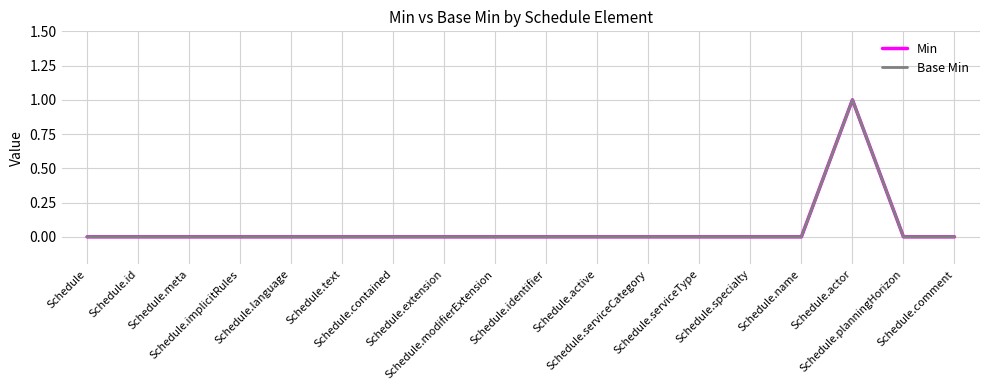

Rank the series at Schedule from highest to lowest value.

Min, Base Min